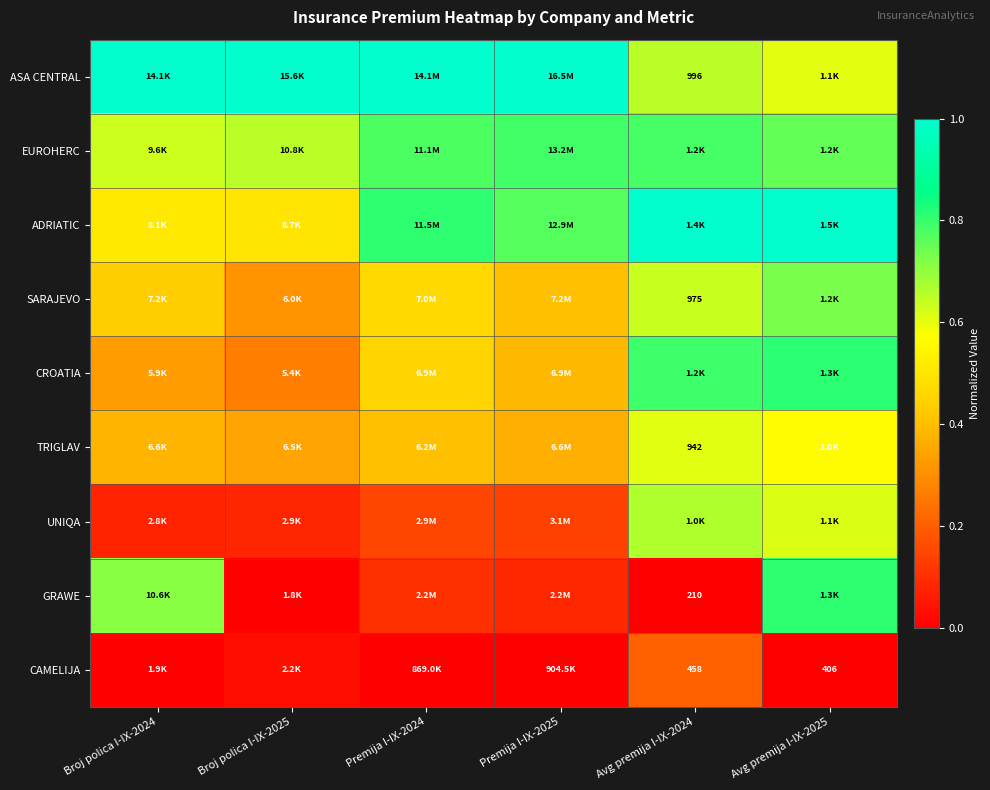

Where is ASA CENTRAL nearest to the value 0?

Avg premija I-IX-2025